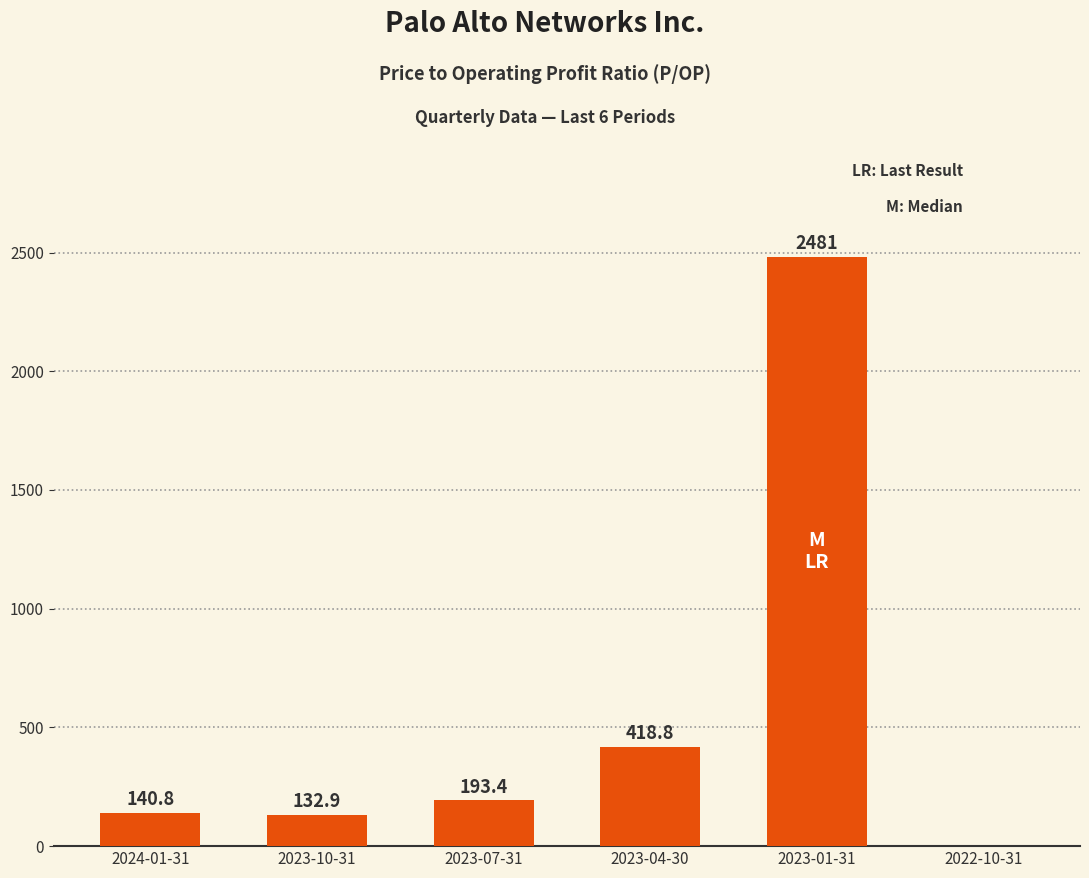

Which has a higher value, 2023-04-30 or 2023-01-31?

2023-01-31